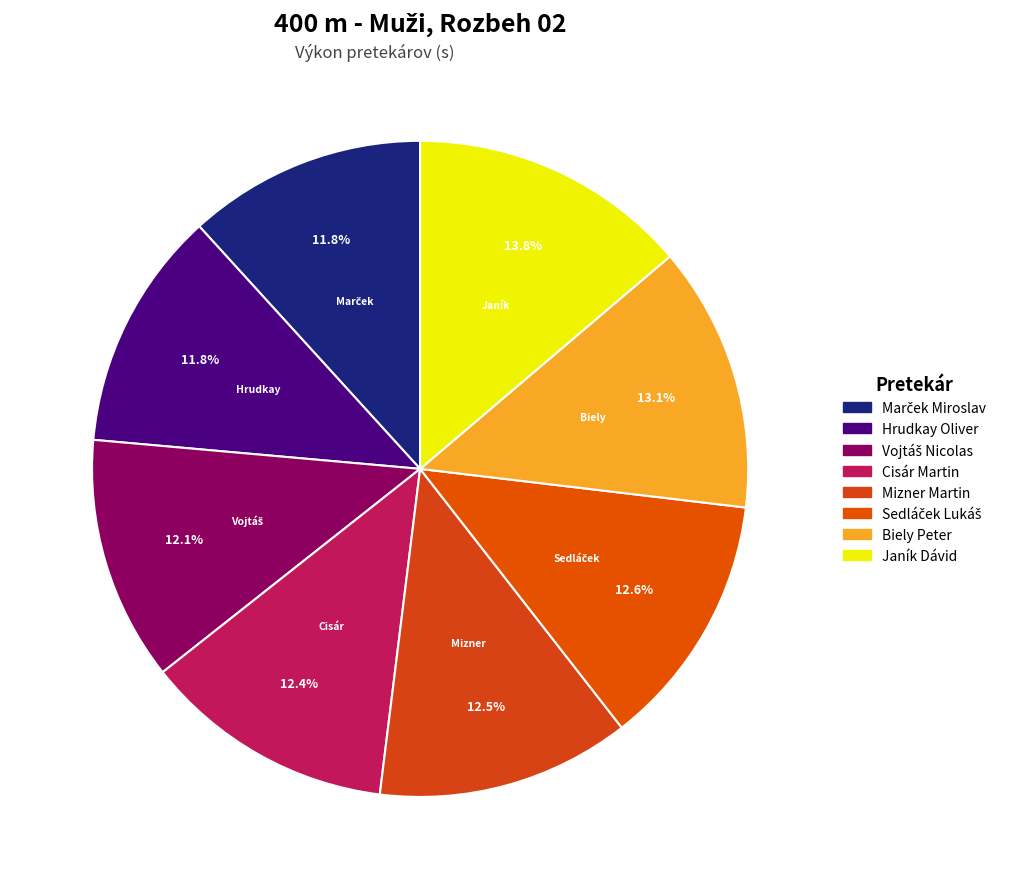

True or false: Cisár Martin accounts for 27% of the total.

False